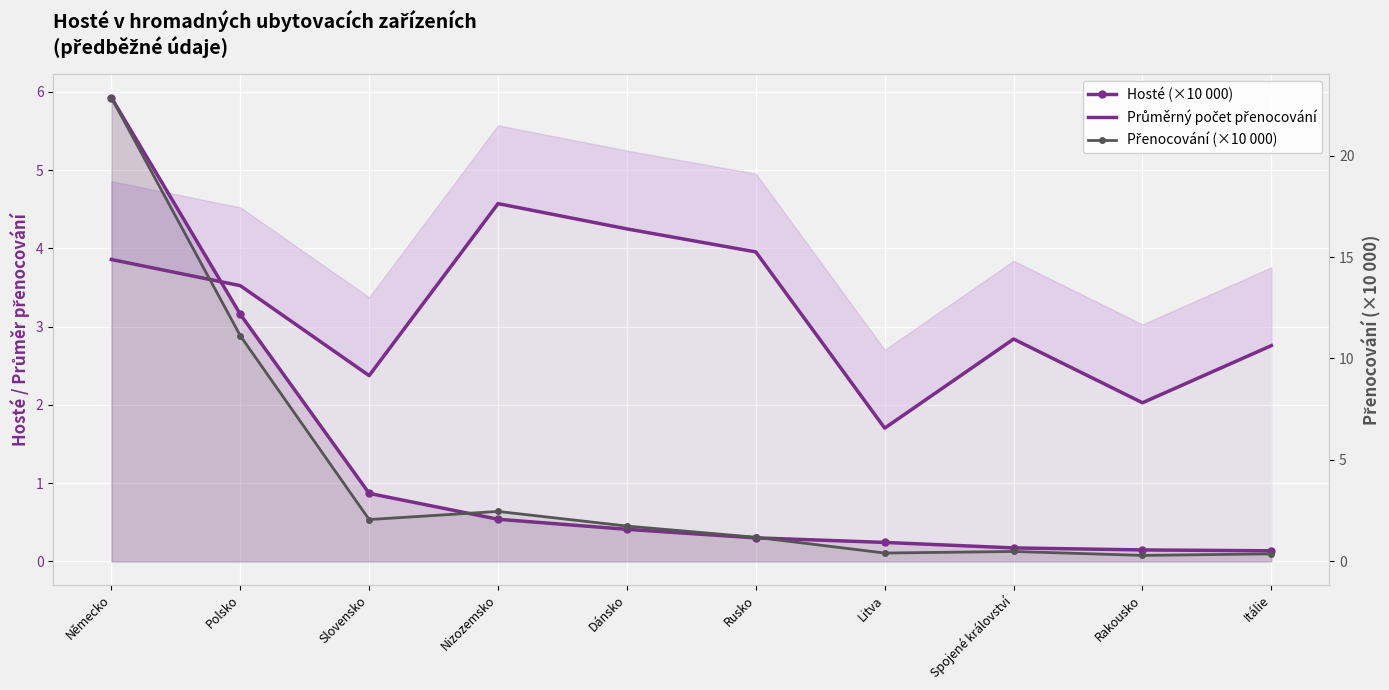

How many intersections are there between Průměrný počet přenocování and Hosté (×10 000)?

1